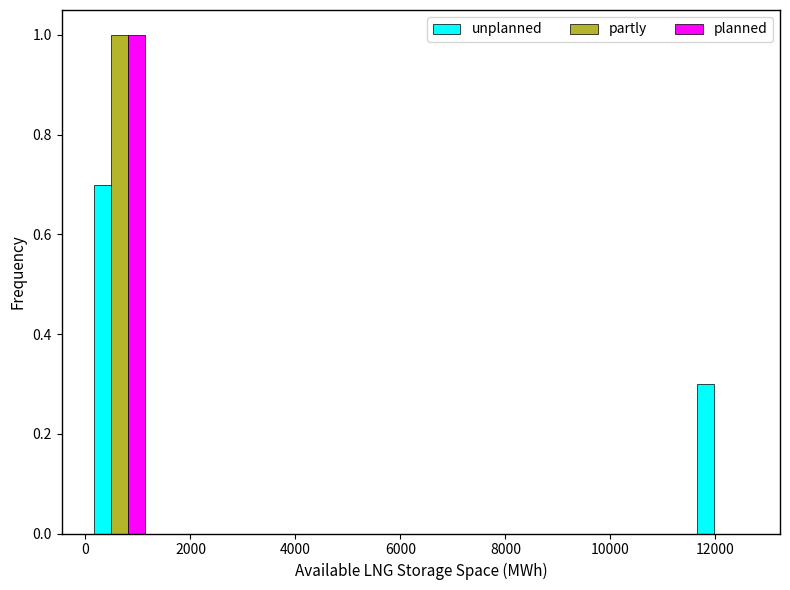

In the planned series, which range on the x-axis has the tallest bar?

0 to 1200